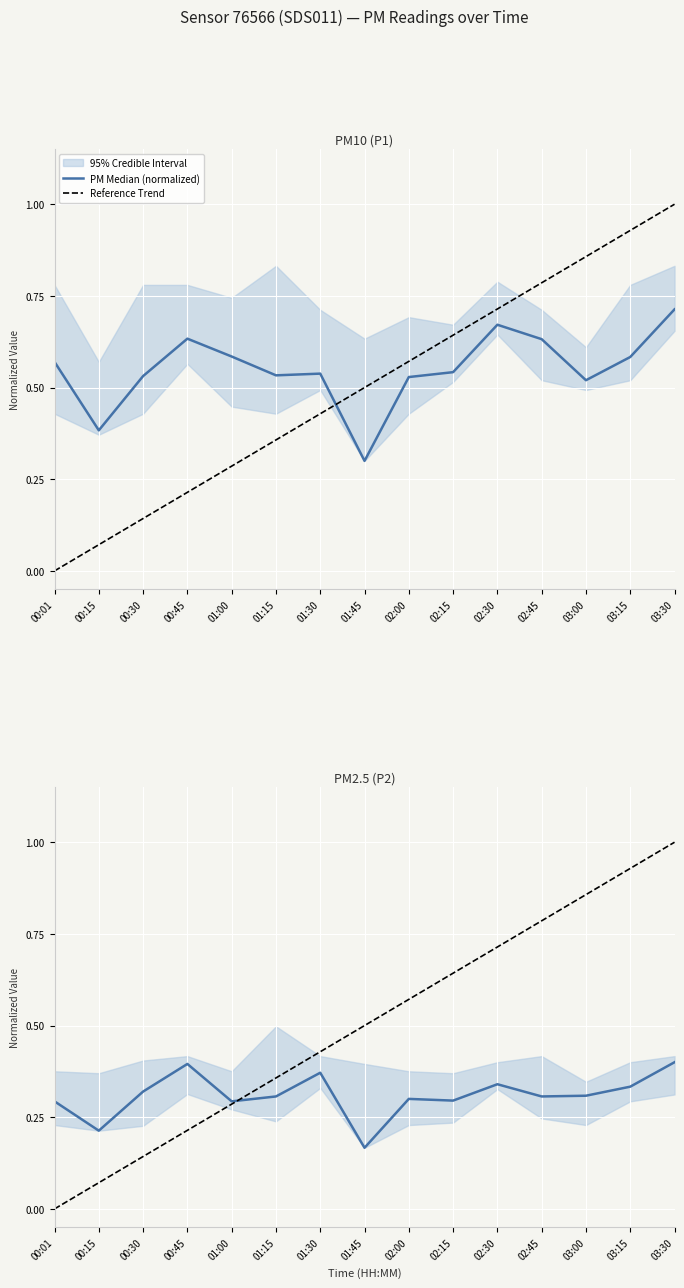

Is this an area chart (filled region under the line)?

No